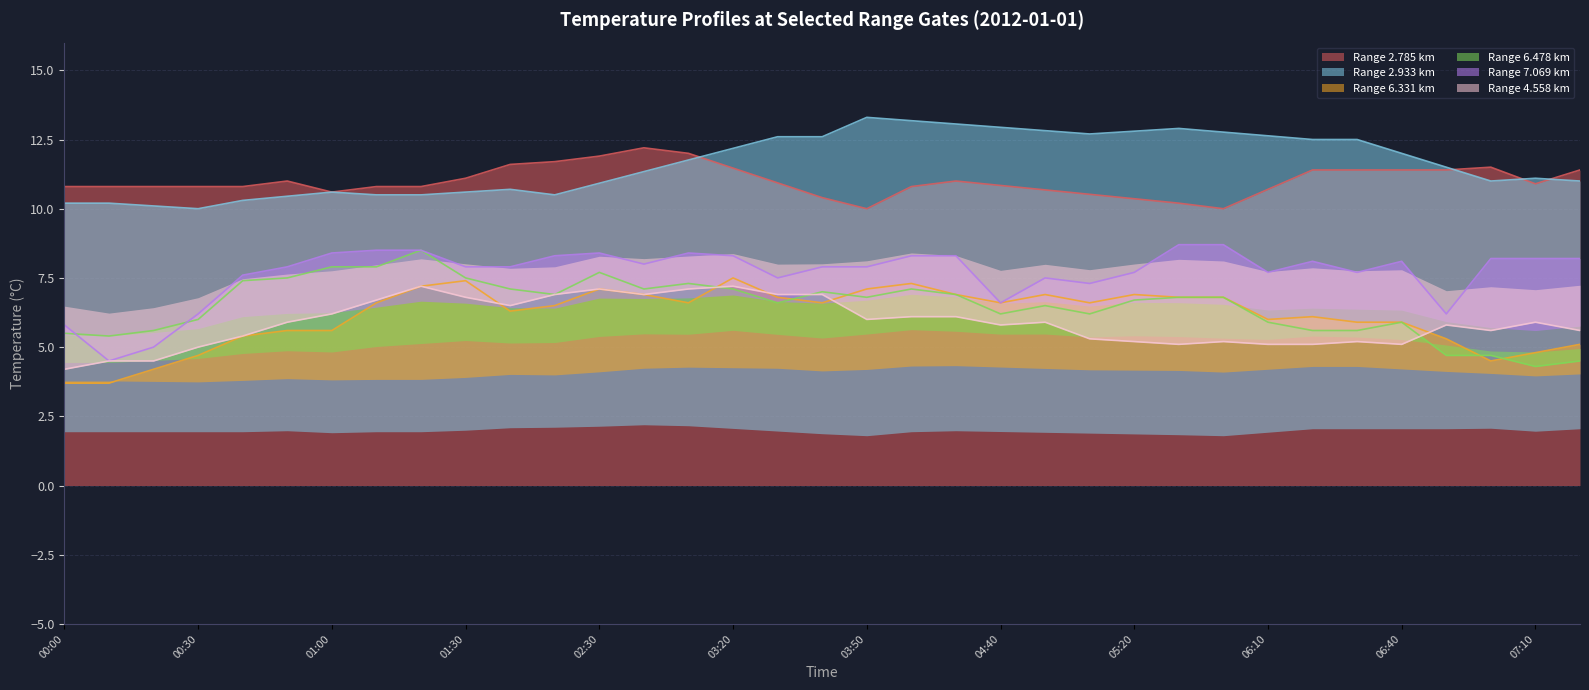

What is the lowest value of the Range 2.785 km series?

10.0